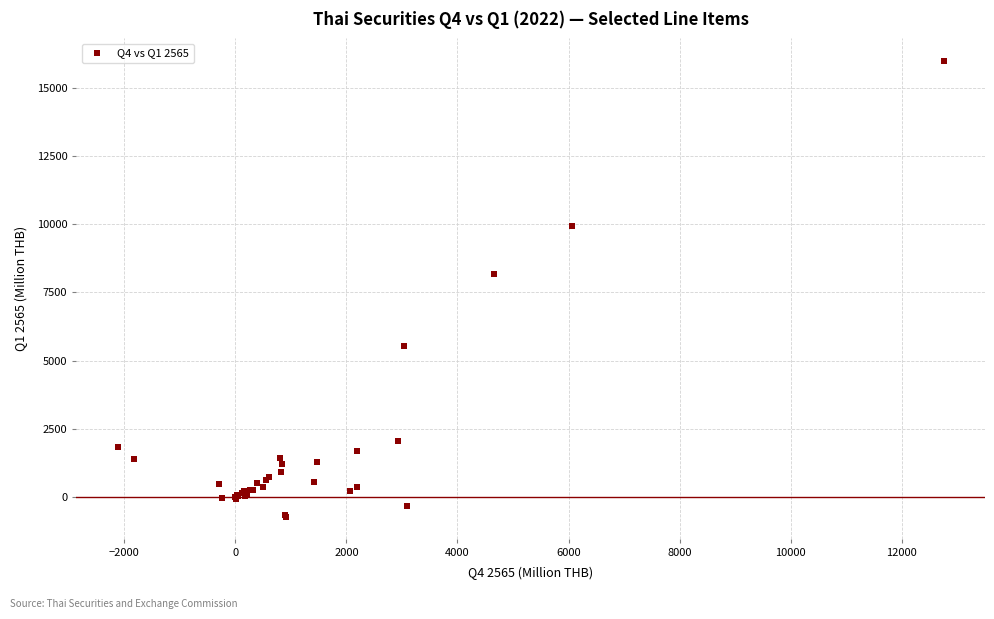

What Y value in the scatter plot is closest to 7627?

8170.6